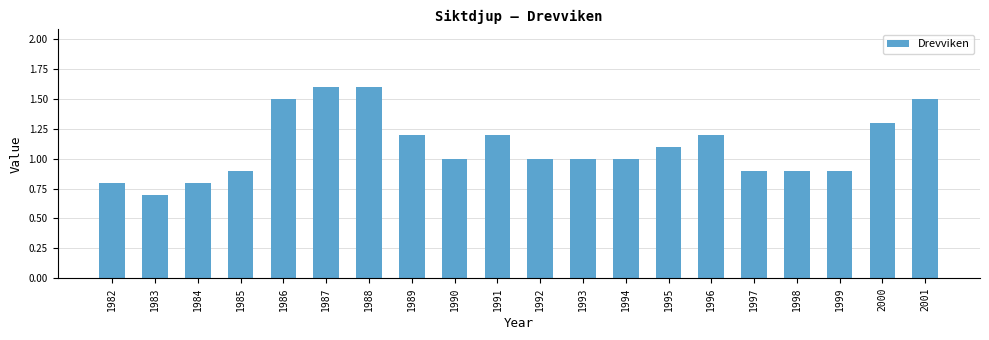

How many distinct data groups are displayed?

1